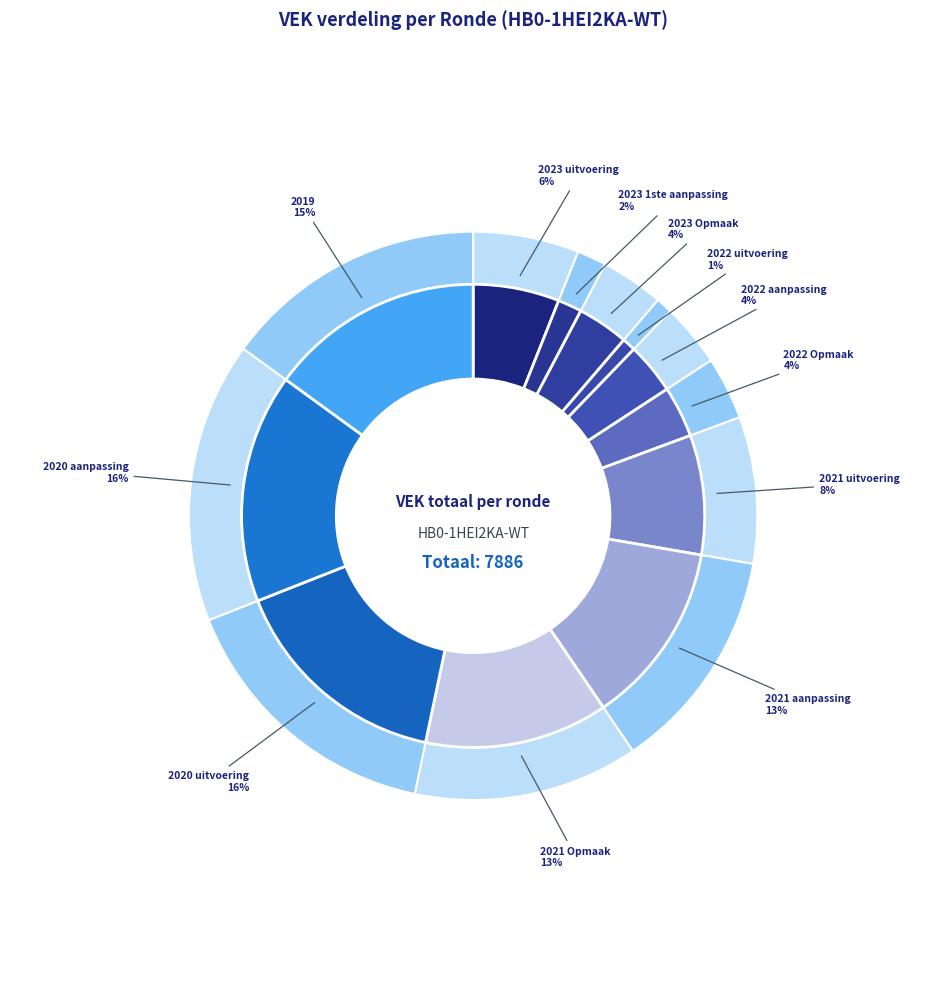

Approximately how many times larger is the value at 2022 uitvoering compared to 2023 1ste aanpassing?

0.6